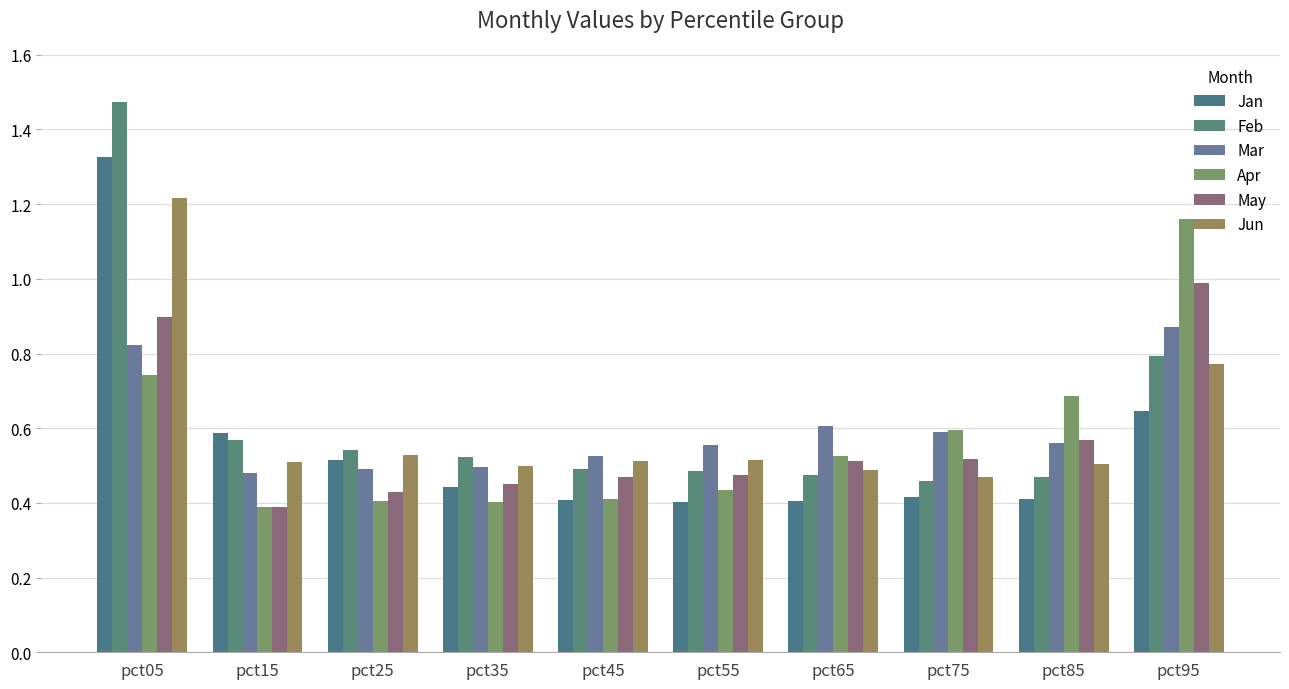

Reading right to left, what are all the values shown in this chart?

Jan: pct95=0.6	pct85=0.4	pct75=0.4	pct65=0.4	pct55=0.4	pct45=0.4	pct35=0.4	pct25=0.5	pct15=0.6	pct05=1.3
Feb: pct95=0.8	pct85=0.5	pct75=0.5	pct65=0.5	pct55=0.5	pct45=0.5	pct35=0.5	pct25=0.5	pct15=0.6	pct05=1.5
Mar: pct95=0.9	pct85=0.6	pct75=0.6	pct65=0.6	pct55=0.6	pct45=0.5	pct35=0.5	pct25=0.5	pct15=0.5	pct05=0.8
Apr: pct95=1.2	pct85=0.7	pct75=0.6	pct65=0.5	pct55=0.4	pct45=0.4	pct35=0.4	pct25=0.4	pct15=0.4	pct05=0.7
May: pct95=1.0	pct85=0.6	pct75=0.5	pct65=0.5	pct55=0.5	pct45=0.5	pct35=0.5	pct25=0.4	pct15=0.4	pct05=0.9
Jun: pct95=0.8	pct85=0.5	pct75=0.5	pct65=0.5	pct55=0.5	pct45=0.5	pct35=0.5	pct25=0.5	pct15=0.5	pct05=1.2